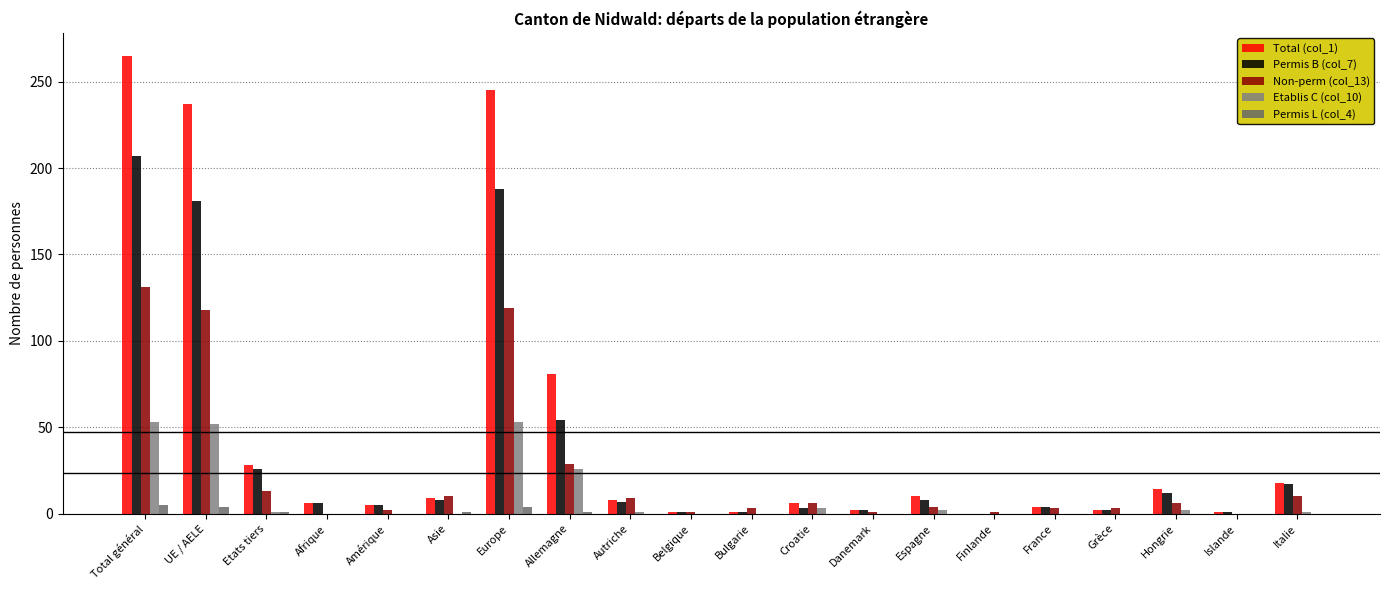

Rank the series by their maximum value, from lowest to highest.

Permis L (col_4), Etablis C (col_10), Non-perm (col_13), Permis B (col_7), Total (col_1)